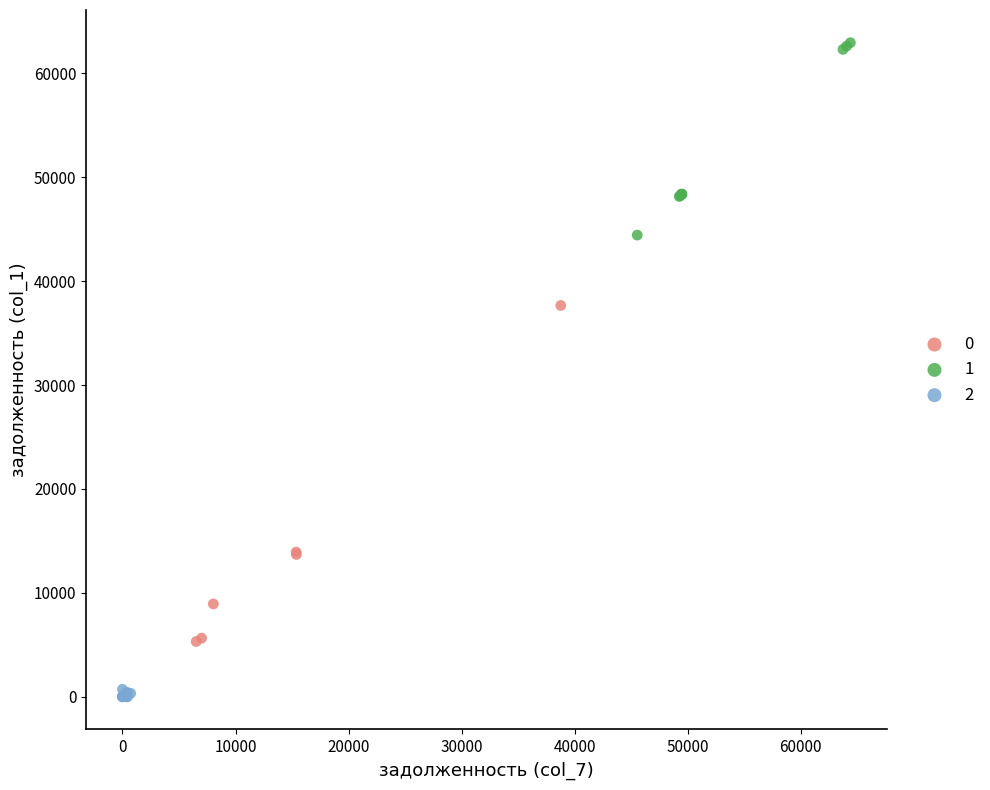

What are all the series names shown in the legend?

0, 1, 2